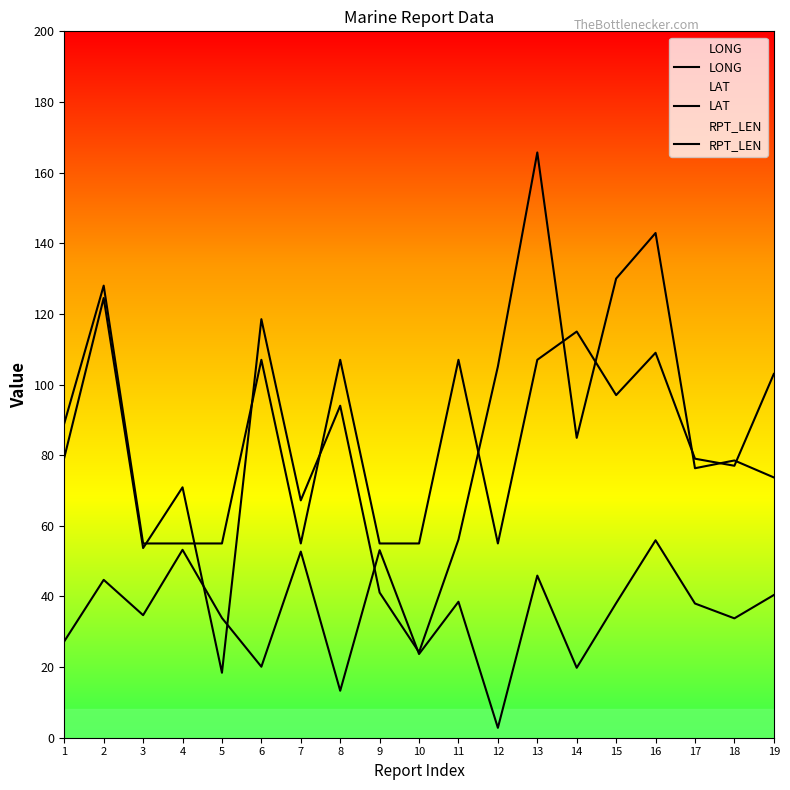

True or false: RPT_LEN has more than 1 points higher than both neighbors.

True